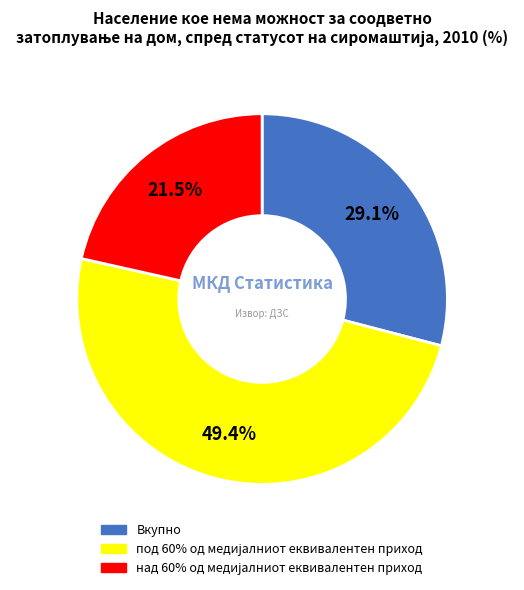

Does any single category account for the majority?

No